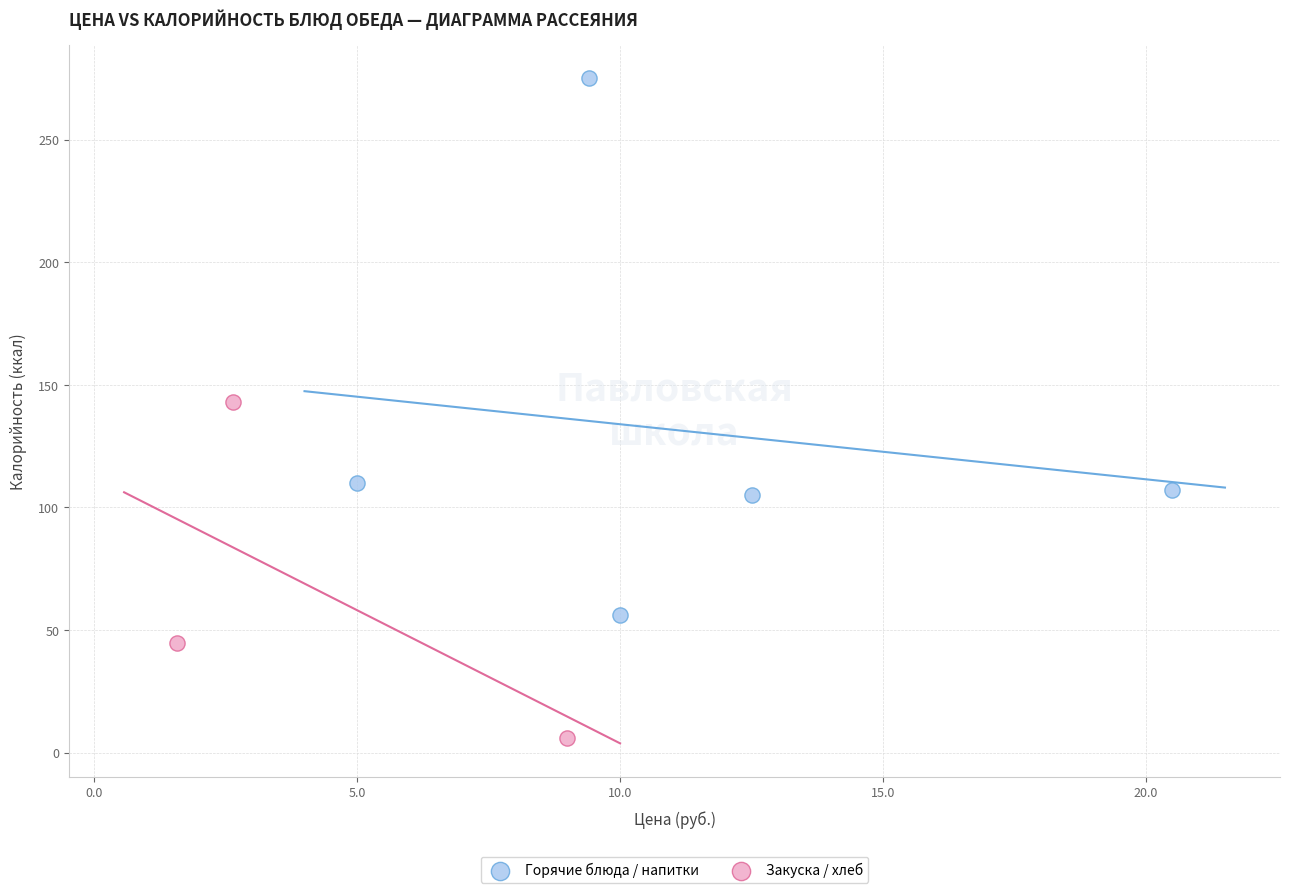

Which series reaches the minimum Y coordinate?

Закуска / хлеб